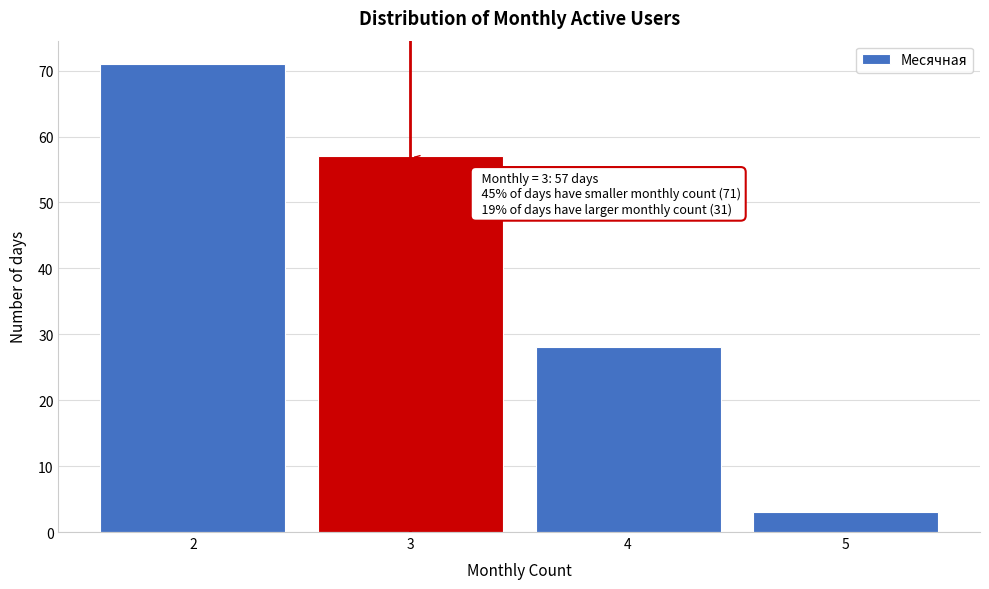

Over which range of the x-axis is the bar tallest?

1.5 to 2.5